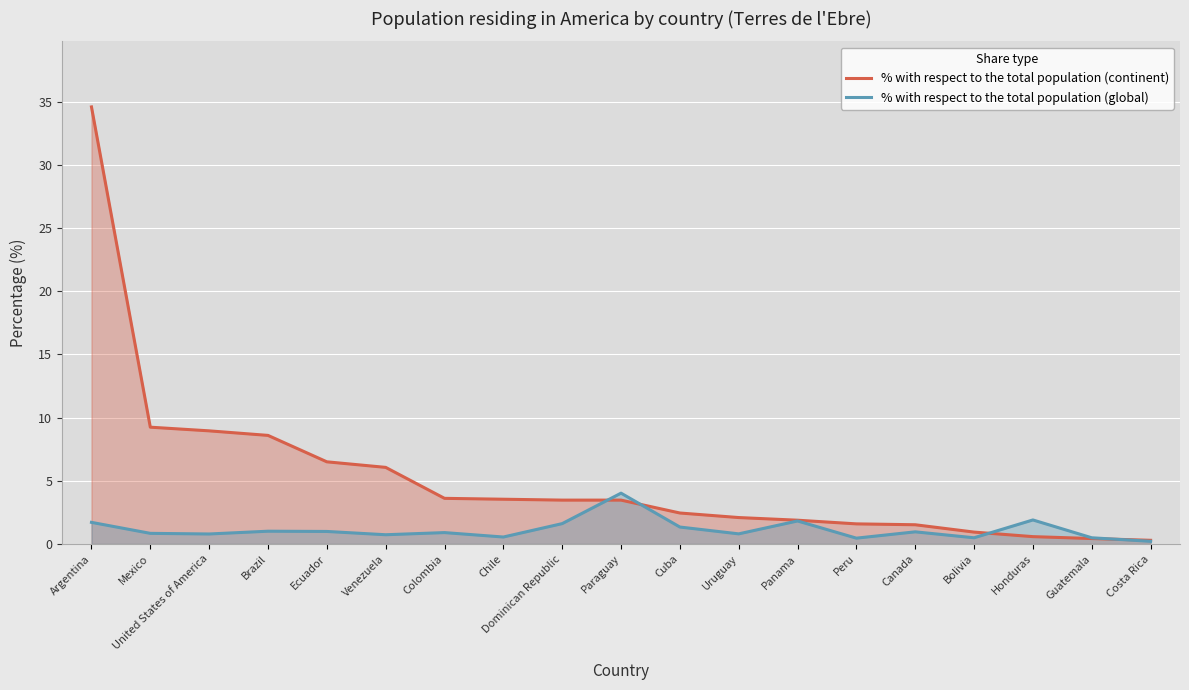

How many data points in % with respect to the total population (continent) are above 3?

10